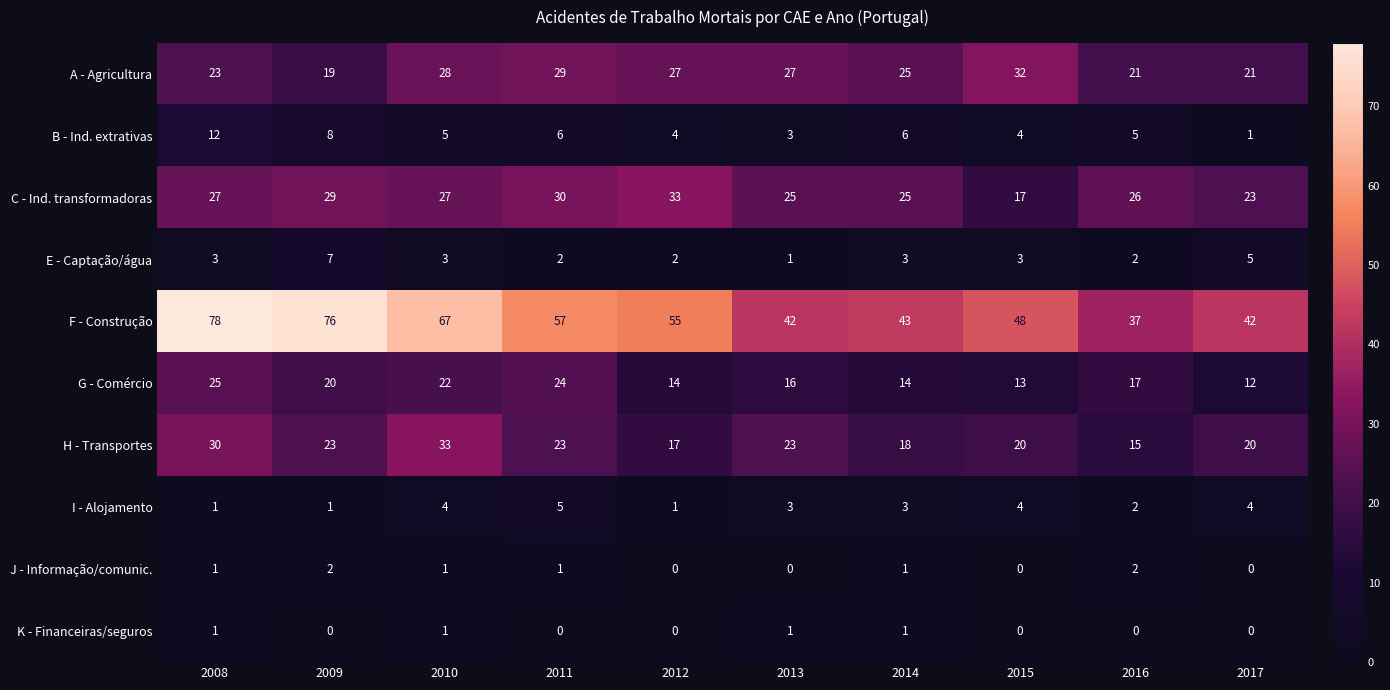

At 2011, list the series in order from smallest to largest.

K - Financeiras/seguros, J - Informação/comunic., E - Captação/água, I - Alojamento, B - Ind. extrativas, H - Transportes, G - Comércio, A - Agricultura, C - Ind. transformadoras, F - Construção